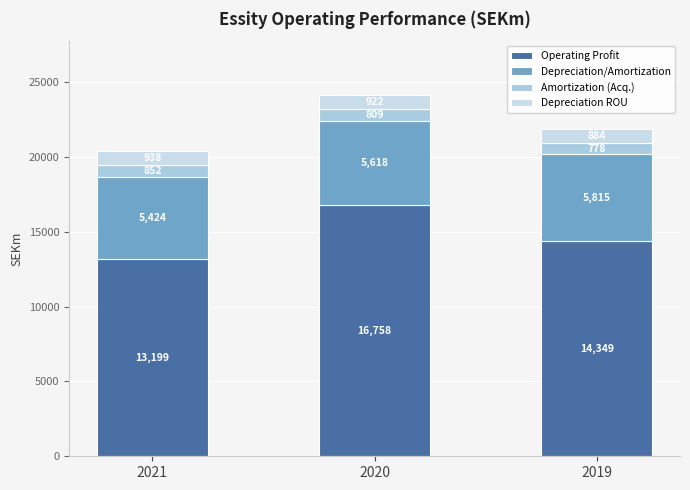

The Depreciation/Amortization series shows 5424 at 2021. True or false?

True